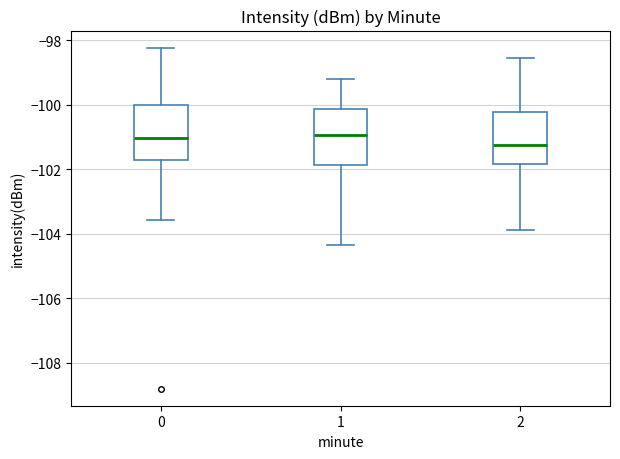

Reading left to right, transcribe this box plot: for each box, give where its median line is, the range the box spans, and where its two whiskers end, as read against the y-axis. The values are not printed on the chart, so give them approximately, as read against the axis.

0: median -101.0, box -101.8 to -100.0, whiskers -103.6 to -98.2
1: median -101.0, box -101.8 to -100.2, whiskers -104.4 to -99.2
2: median -101.2, box -101.8 to -100.2, whiskers -103.8 to -98.6